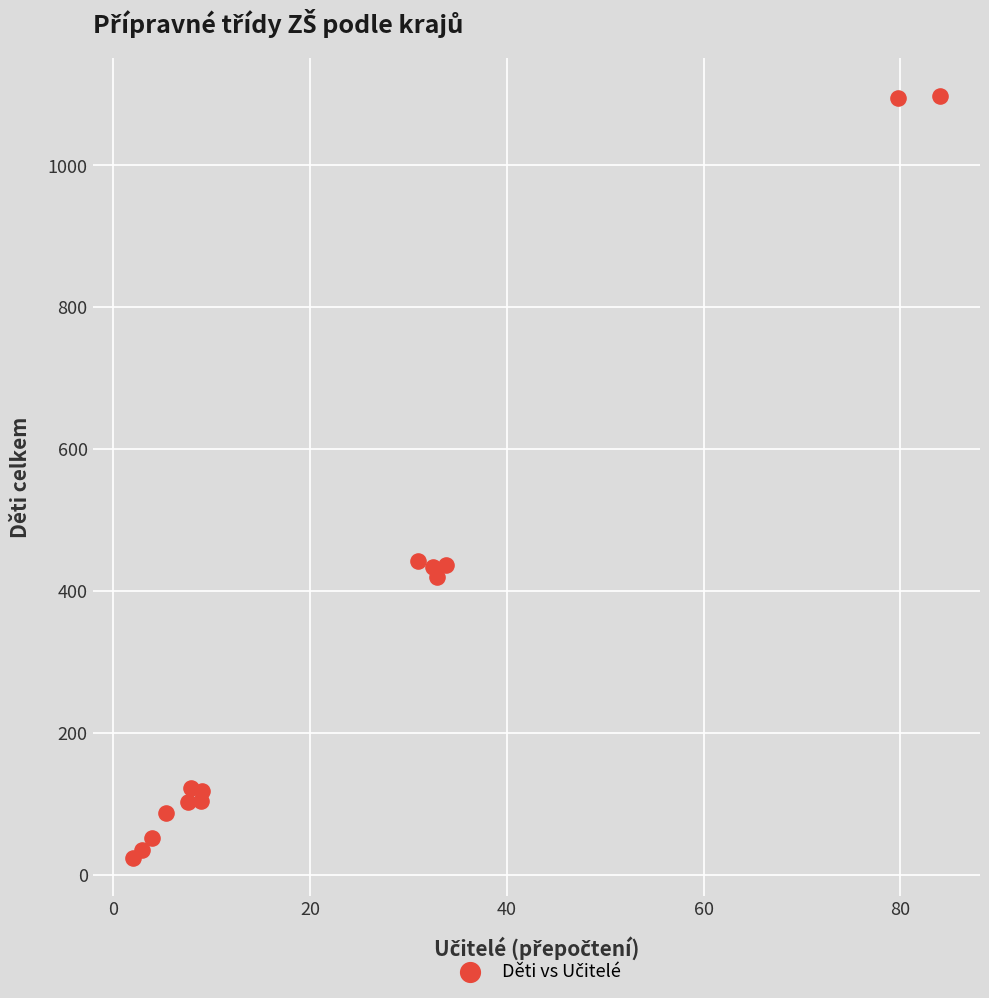

How many points are shown in the scatter plot?

14